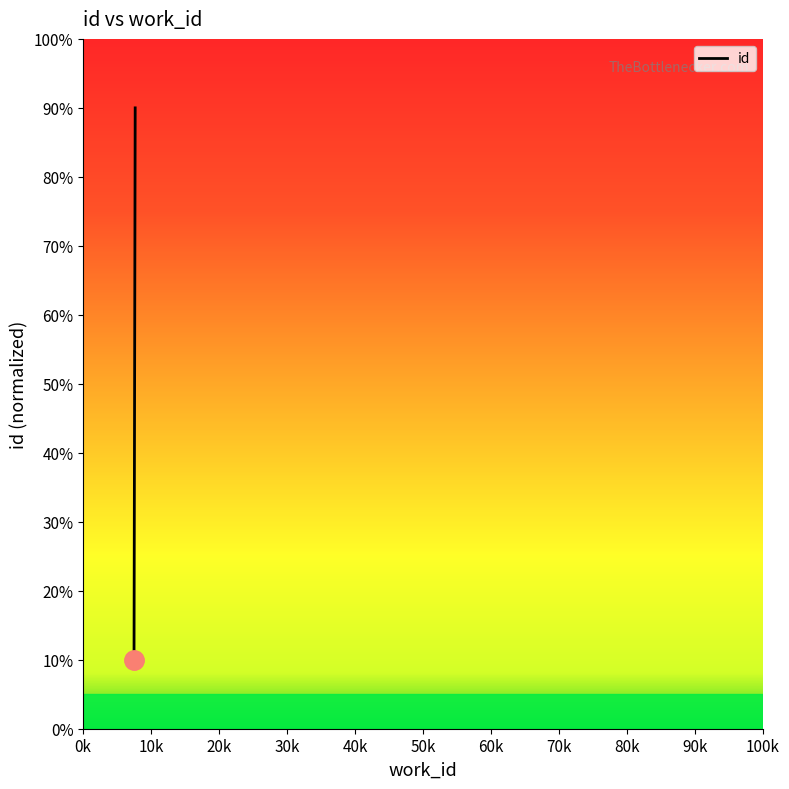

The chart shows a value of 13.4 at 7487. True or false?

False